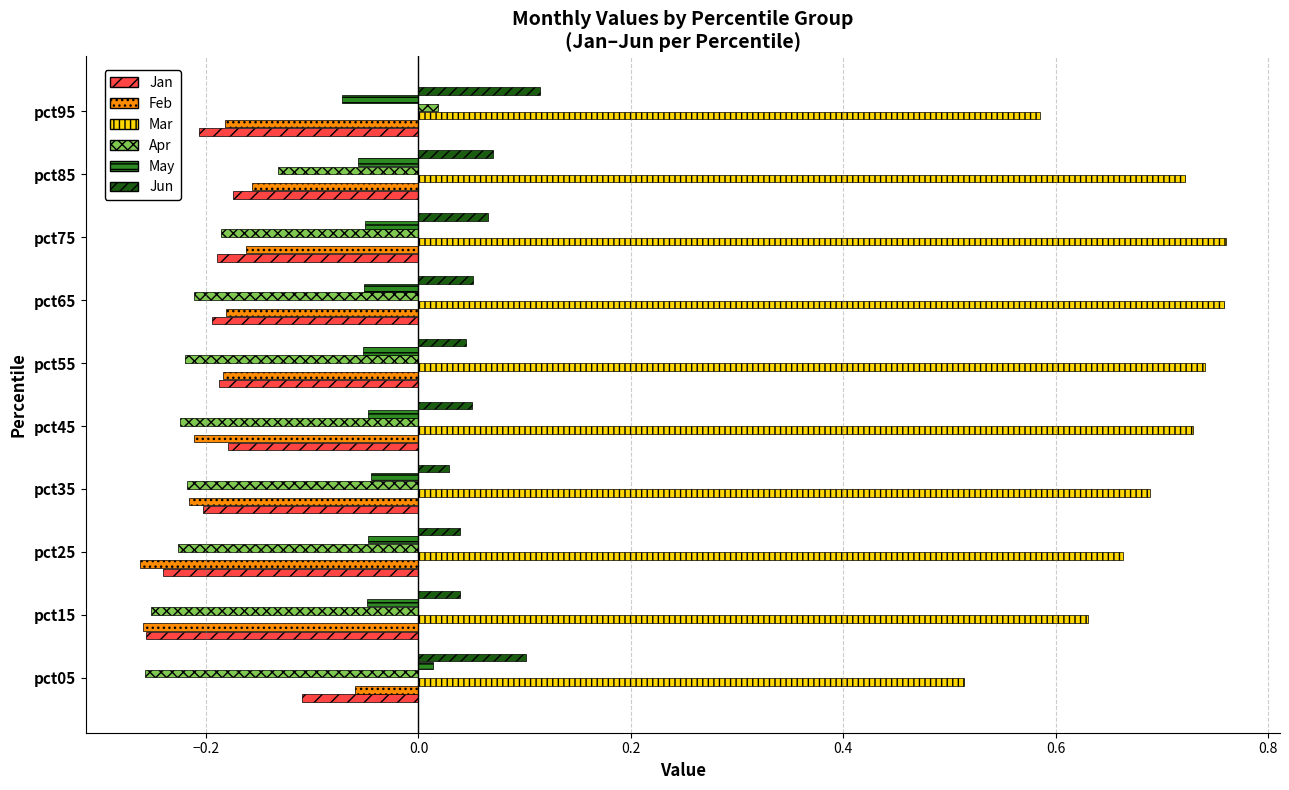

What is the difference between the highest and lowest values at pct55?

1.0